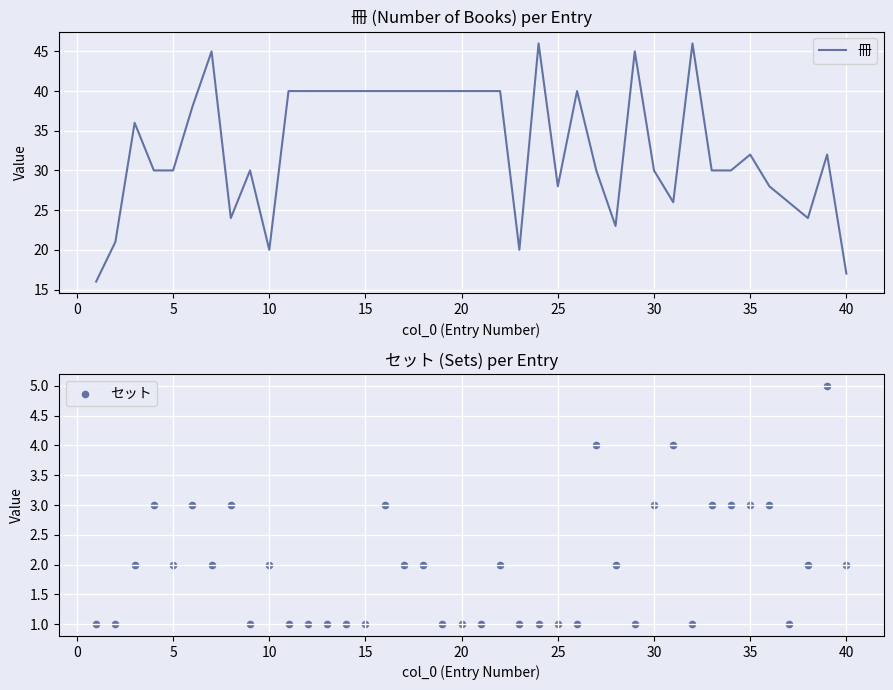

What are all the series names shown in the legend?

冊, セット